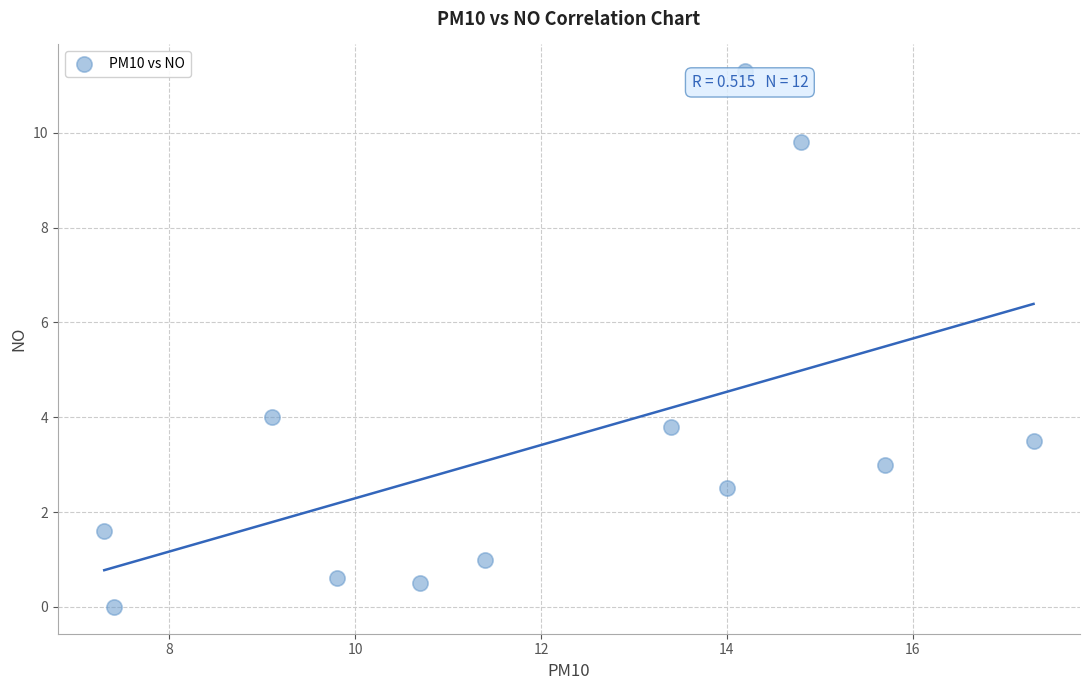

What is the range of X values (max minus min)?

10.0